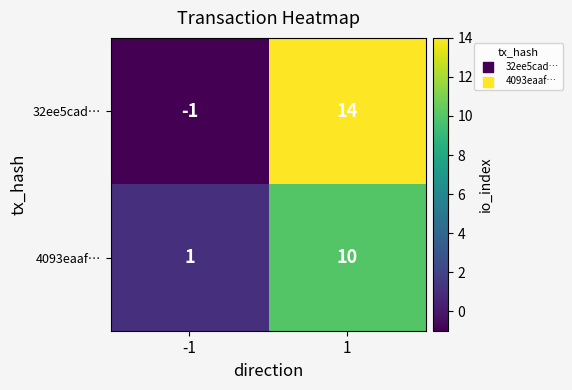

Is it true that 4093eaaf… equals 2 at -1?

False